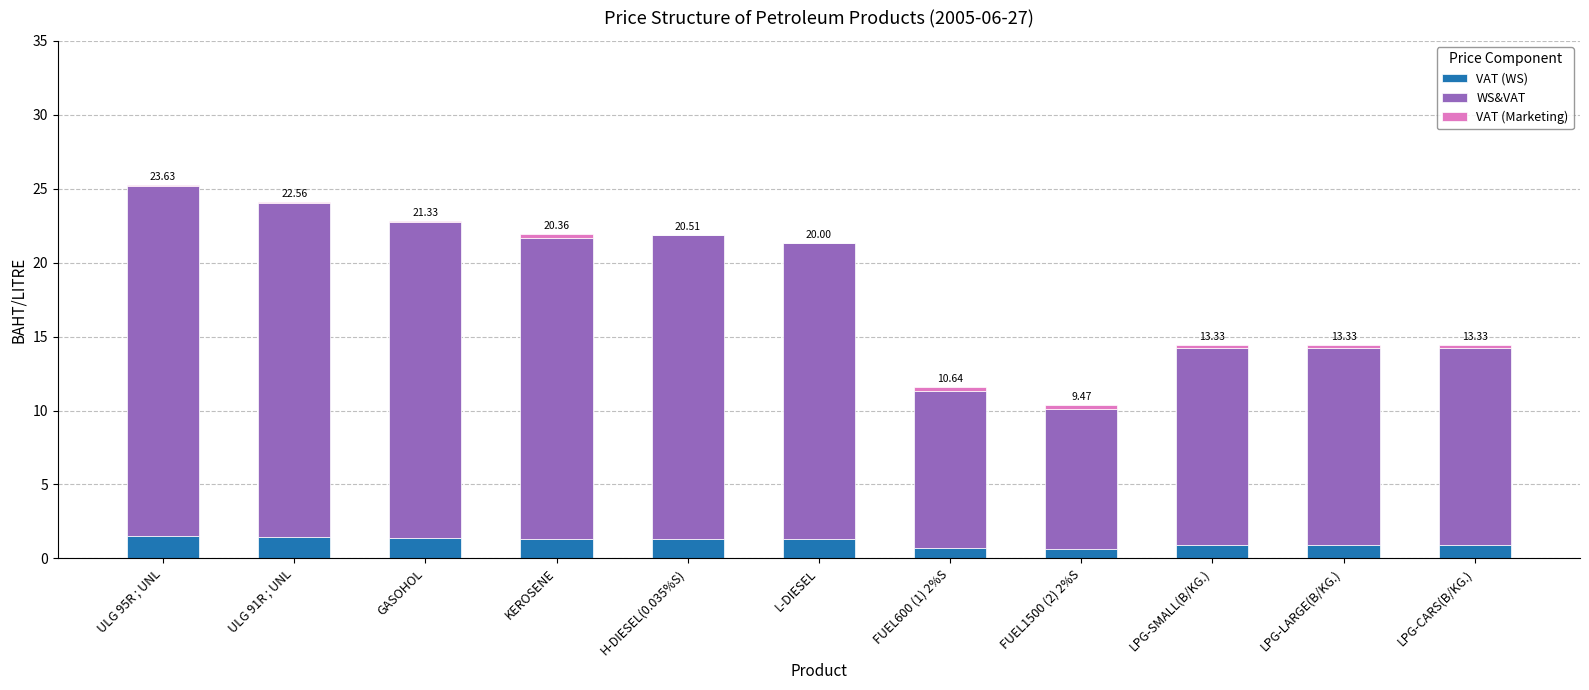

Is it true that VAT (WS) equals 1.5 at ULG 95R ; UNL?

True